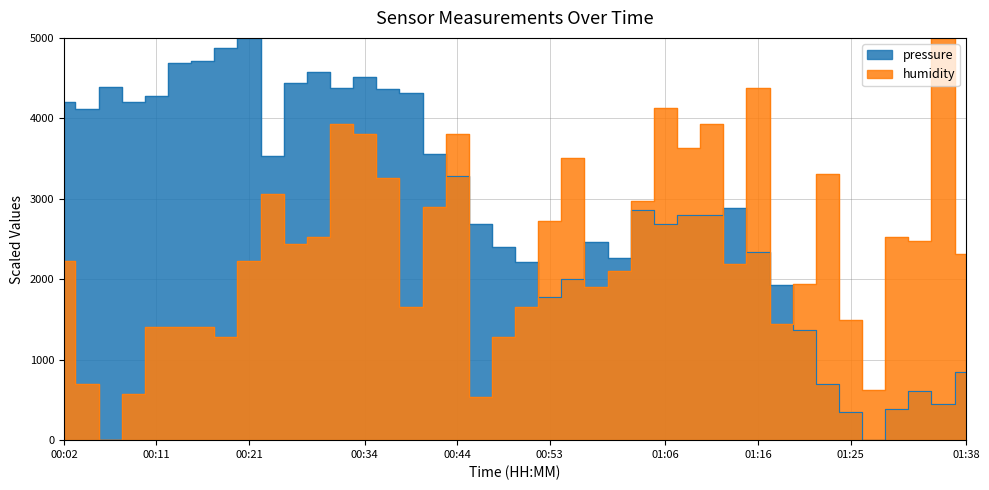

What position from the left is 01:28?

36